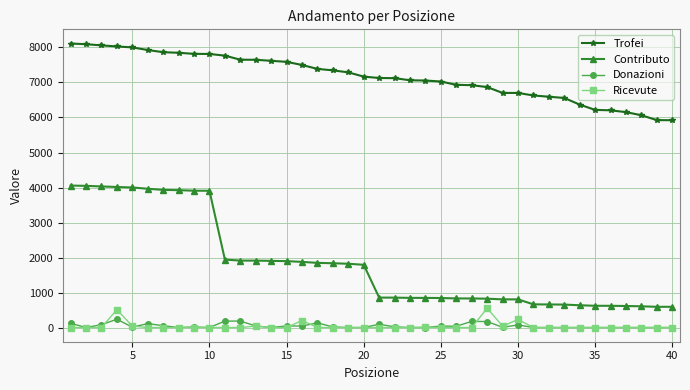

What is the minimum value for Contributo?

592